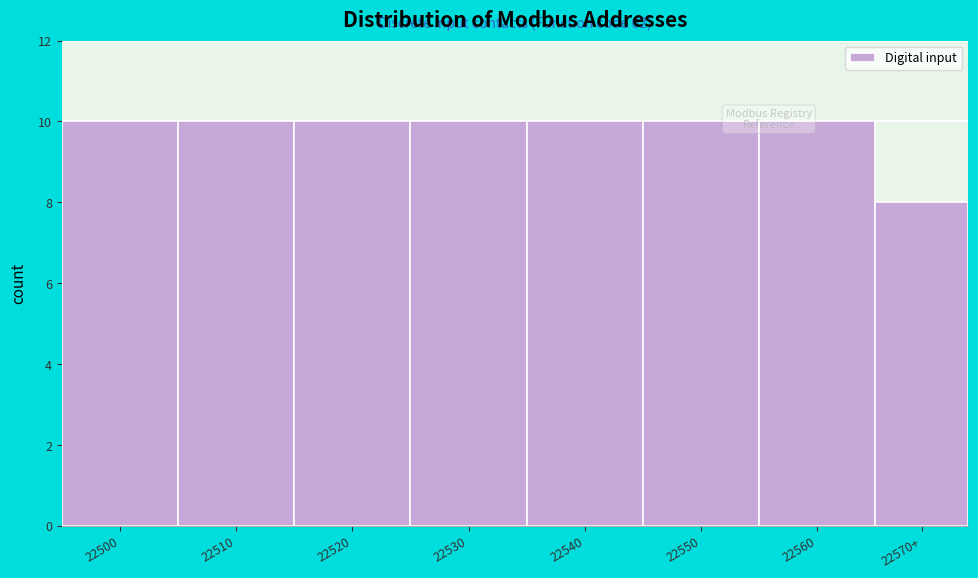

Reading left to right, extract all data points from this chart.

22500=10	22510=10	22520=10	22530=10	22540=10	22550=10	22560=10	22570+=8